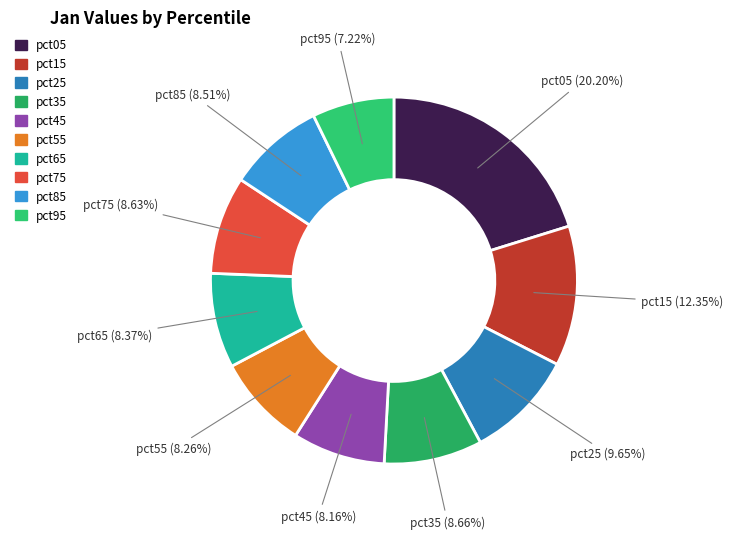

True or false: pct05 accounts for 20% of the total.

True